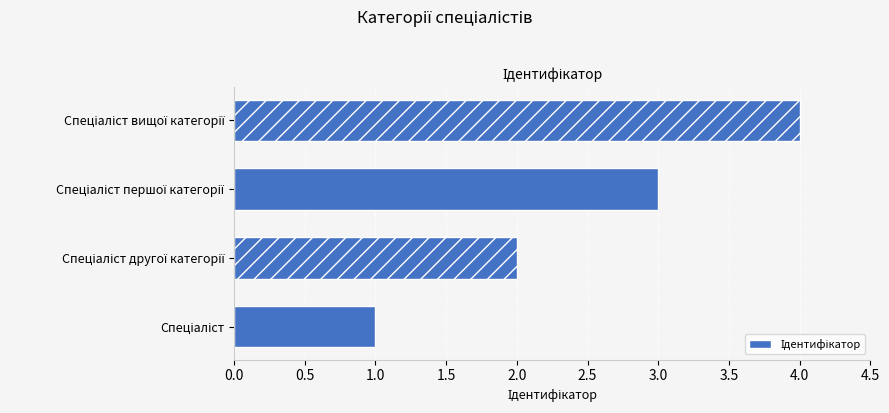

What is the difference between the second highest and minimum values?

2